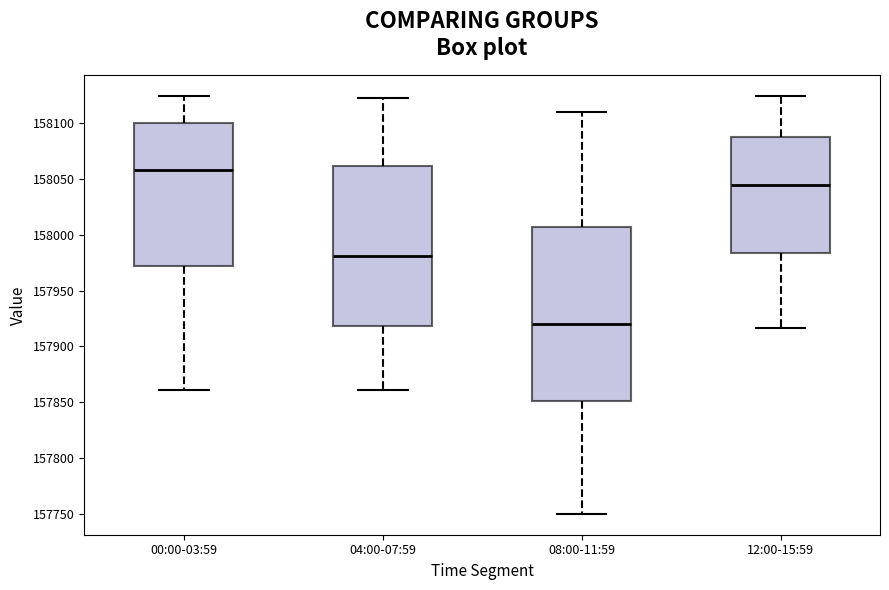

Which box's median line is the highest?

00:00-03:59